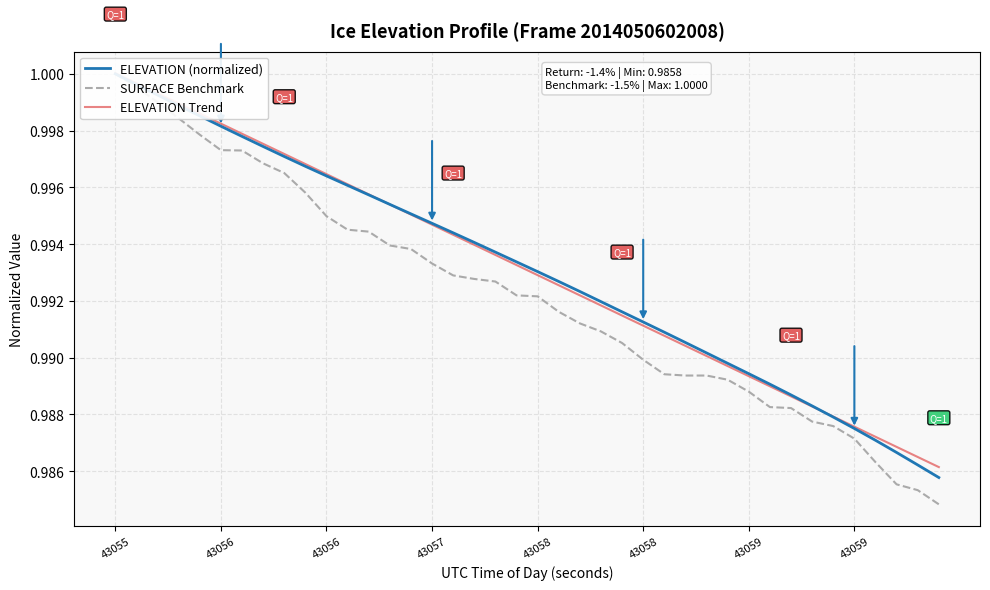

The ELEVATION (normalized) series shows 1.0 at 43058. True or false?

True